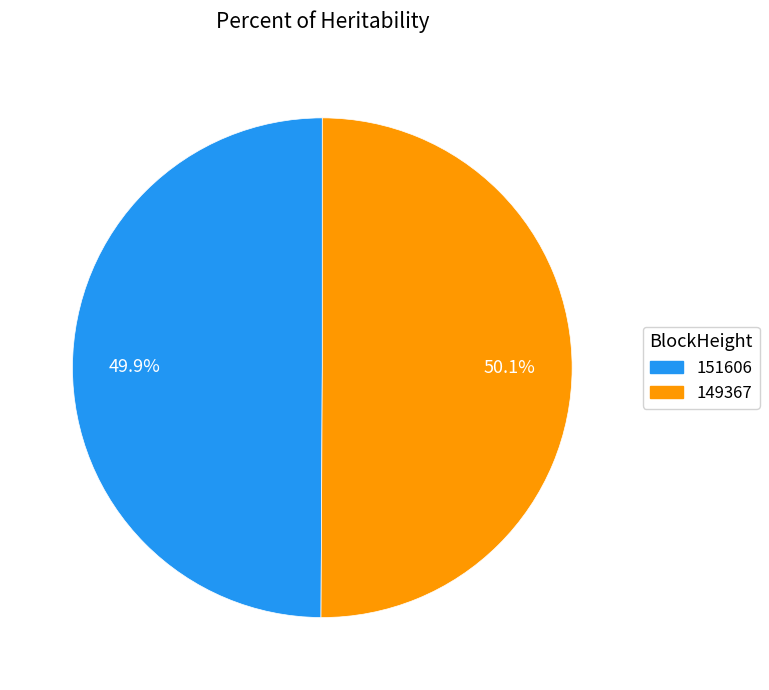

To the nearest percent, what portion does 149367 represent?

50%